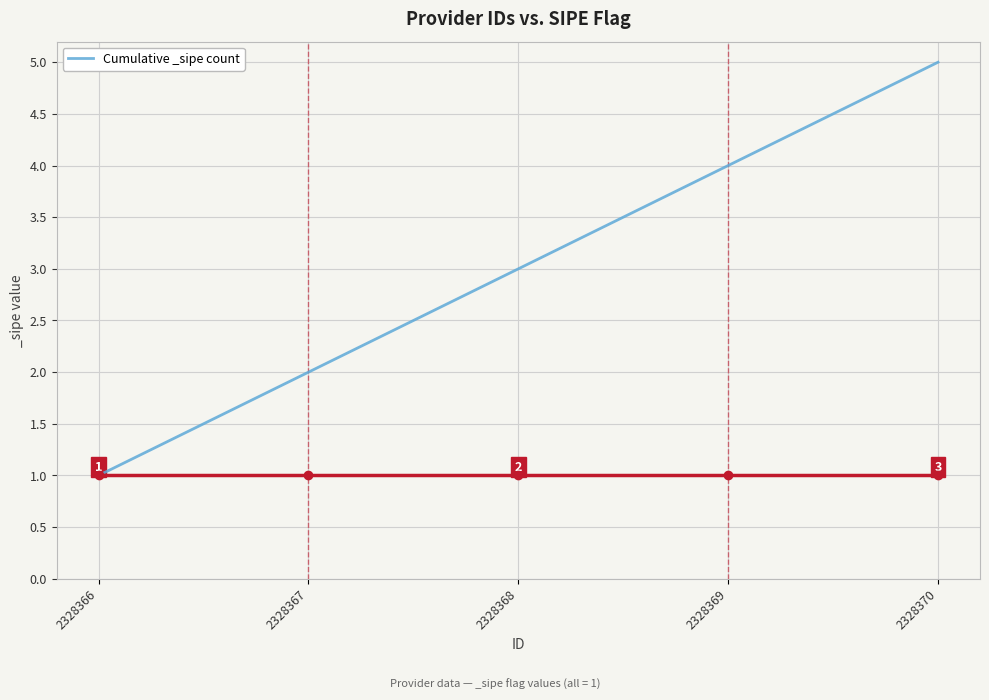

Which has a higher value, 2328370 or 2328369?

2328370